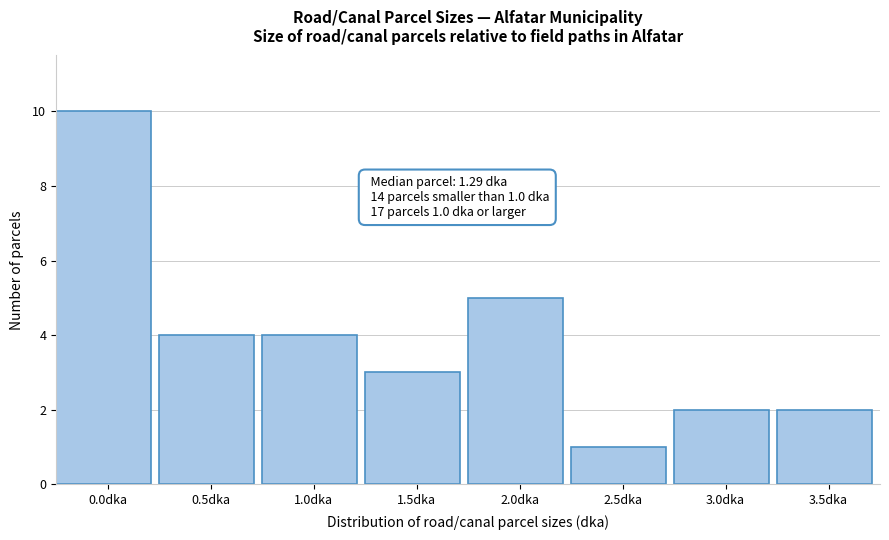

Reading left to right, transcribe all the data shown in this chart.

0.0dka=10	0.5dka=4	1.0dka=4	1.5dka=3	2.0dka=5	2.5dka=1	3.0dka=2	3.5dka=2